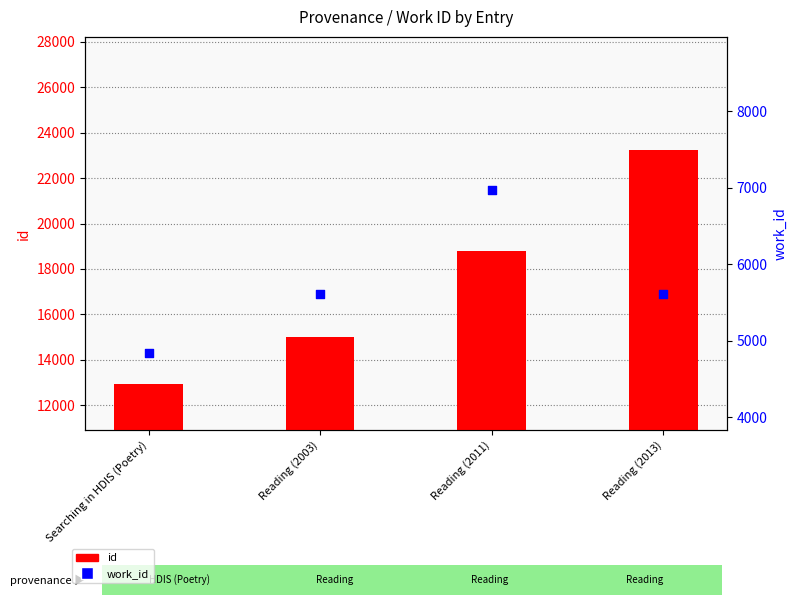

What is the total value across all series at Reading (2003)?

20605